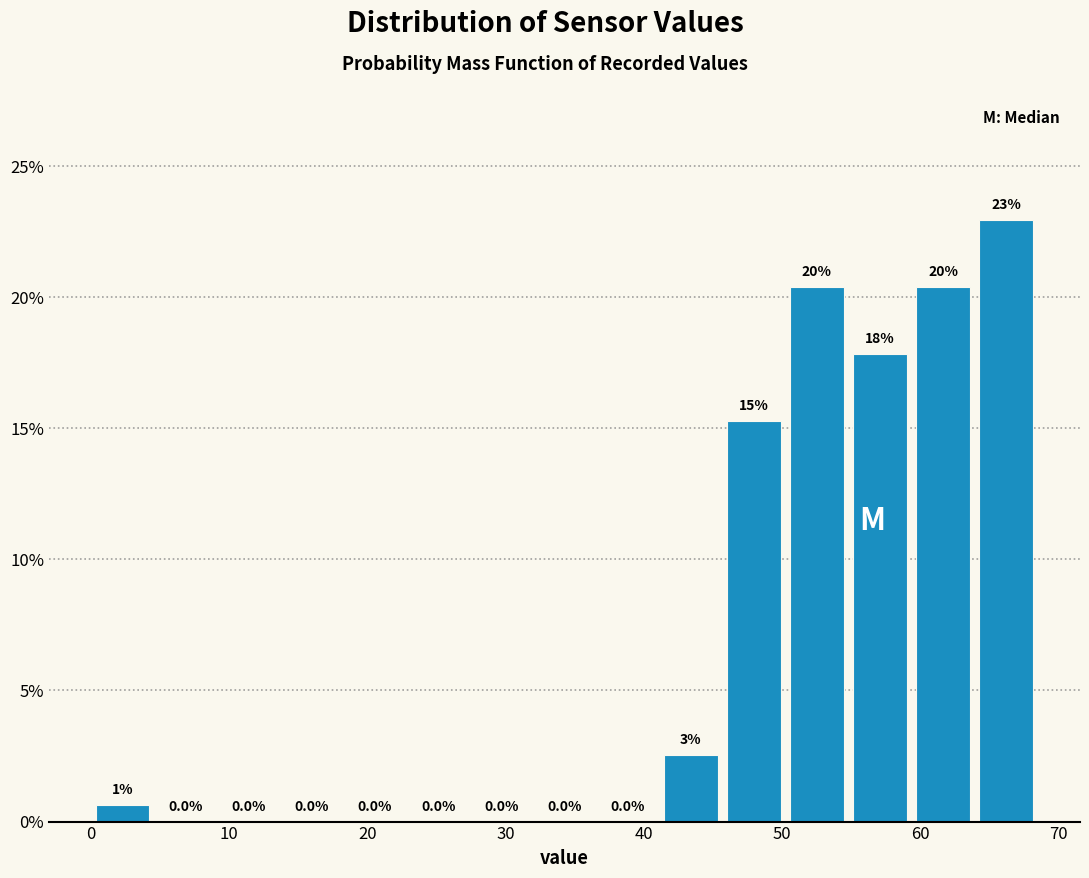

Which range on the x-axis has the tallest bar?

64 to 69